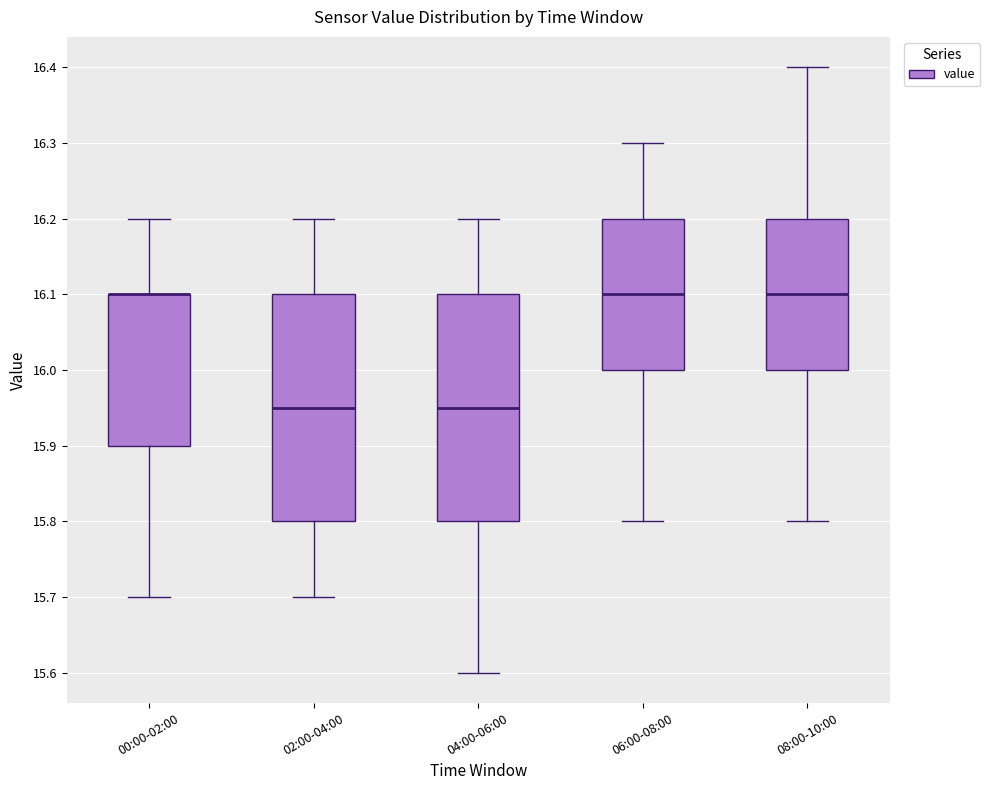

Reading left to right, read every box against the y-axis: the position of its median line, the range the box covers, and the ends of its whiskers. The values are not printed on the chart, so give them approximately, as read against the axis.

00:00-02:00: median 16.10 (drawn on the box's upper edge), box 15.90 to 16.10, whiskers 15.70 to 16.20
02:00-04:00: median 15.95, box 15.80 to 16.10, whiskers 15.70 to 16.20
04:00-06:00: median 15.95, box 15.80 to 16.10, whiskers 15.60 to 16.20
06:00-08:00: median 16.10, box 16.00 to 16.20, whiskers 15.80 to 16.30
08:00-10:00: median 16.10, box 16.00 to 16.20, whiskers 15.80 to 16.40